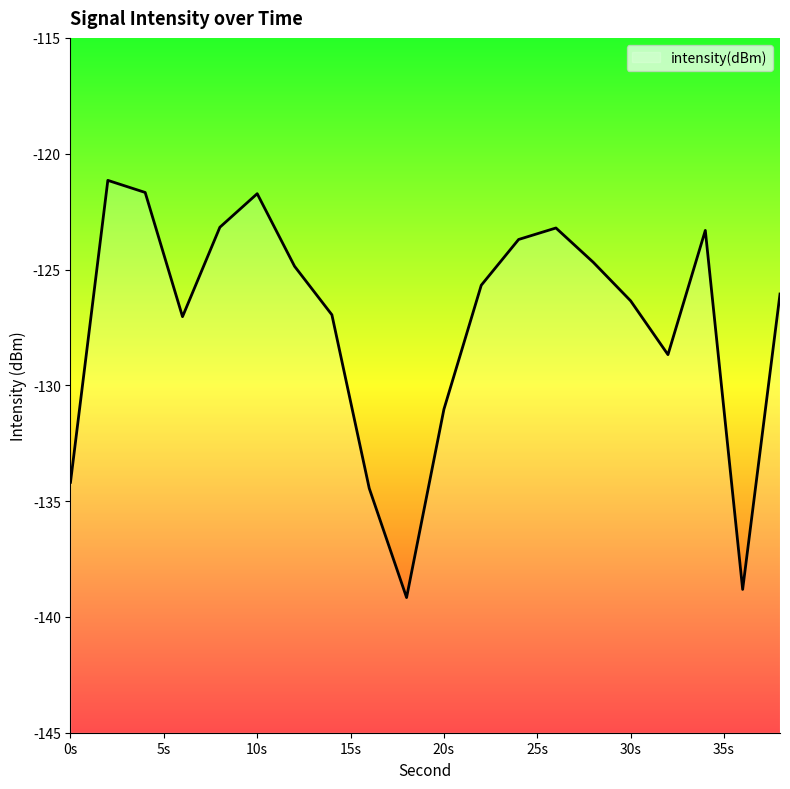

What is the maximum value shown in the chart?

-121.2